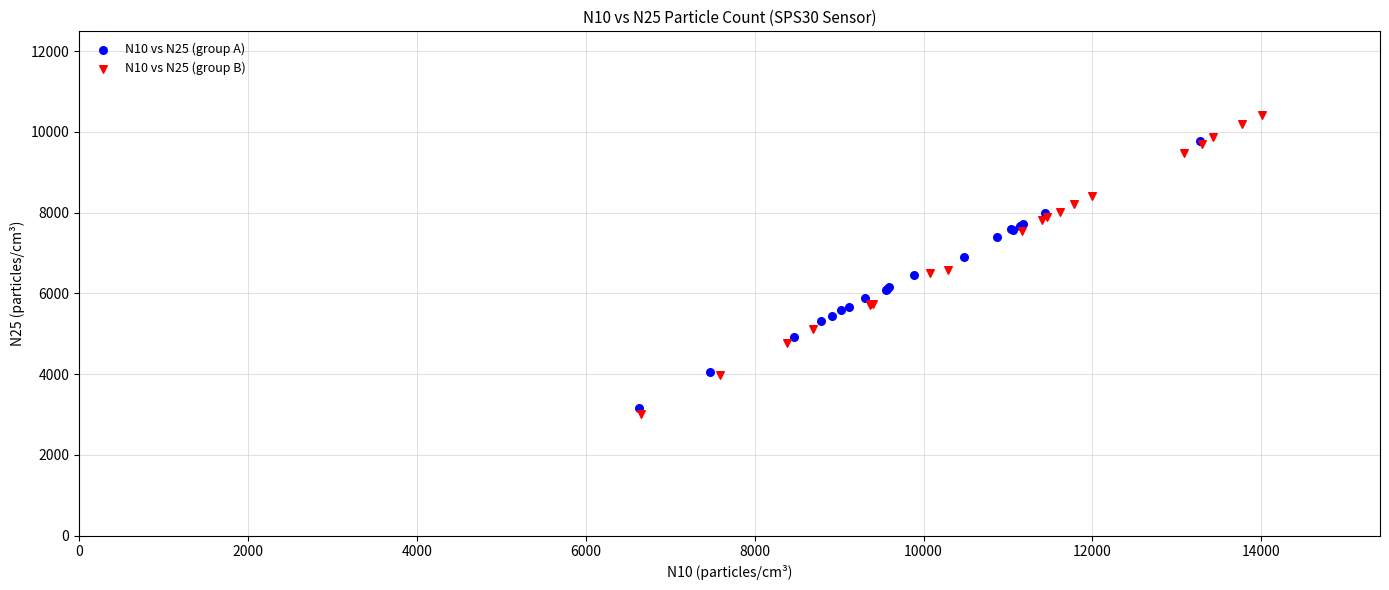

What are all the series names shown in the legend?

N10 vs N25 (group A), N10 vs N25 (group B)